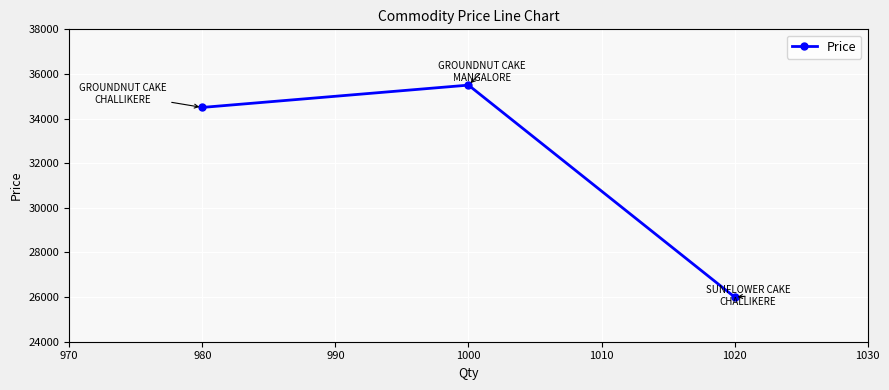

How many categories are shown in the chart?

3